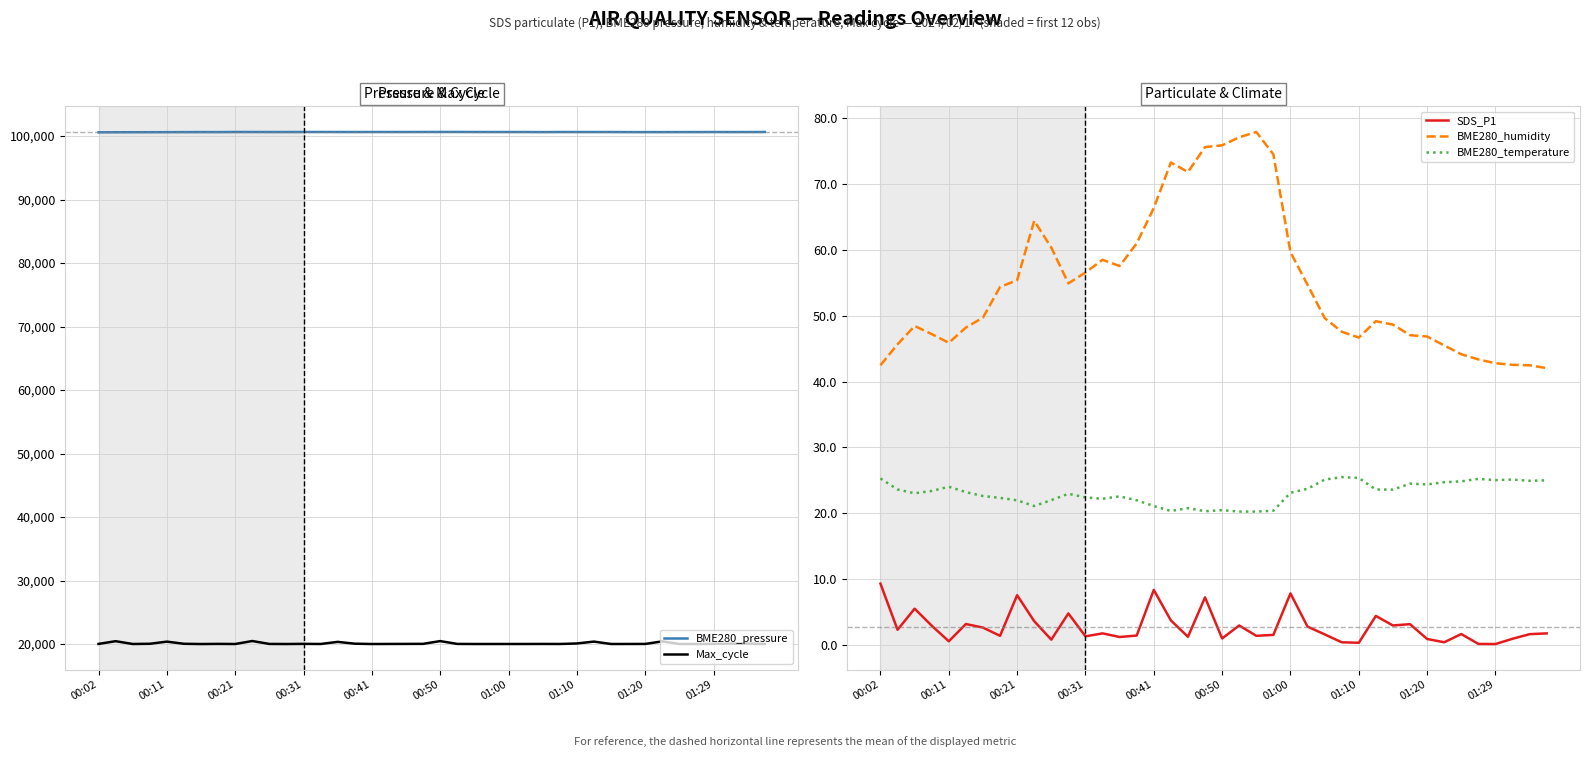

Which series has the largest range (max minus min)?

Max_cycle